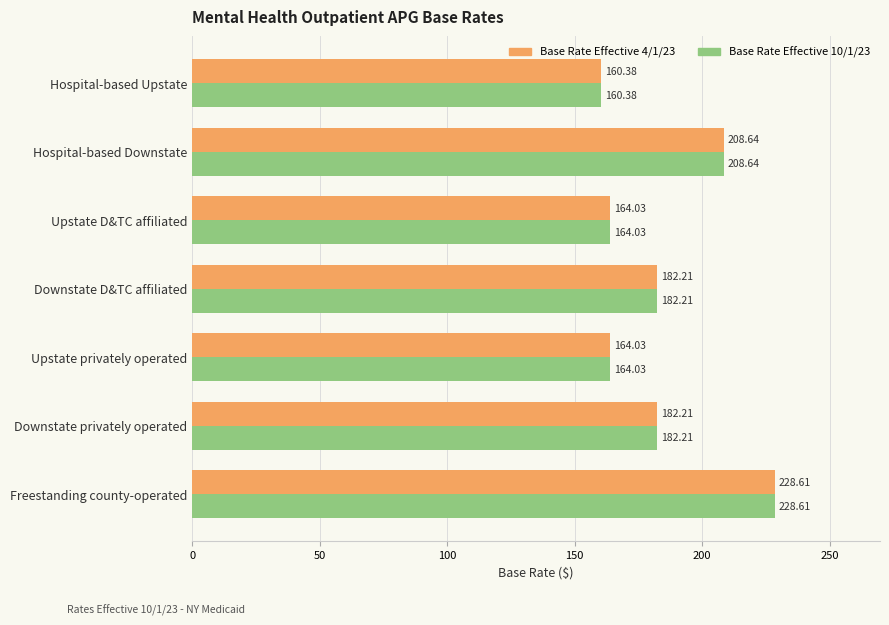

What is the total value across all series at Downstate privately operated?

364.4